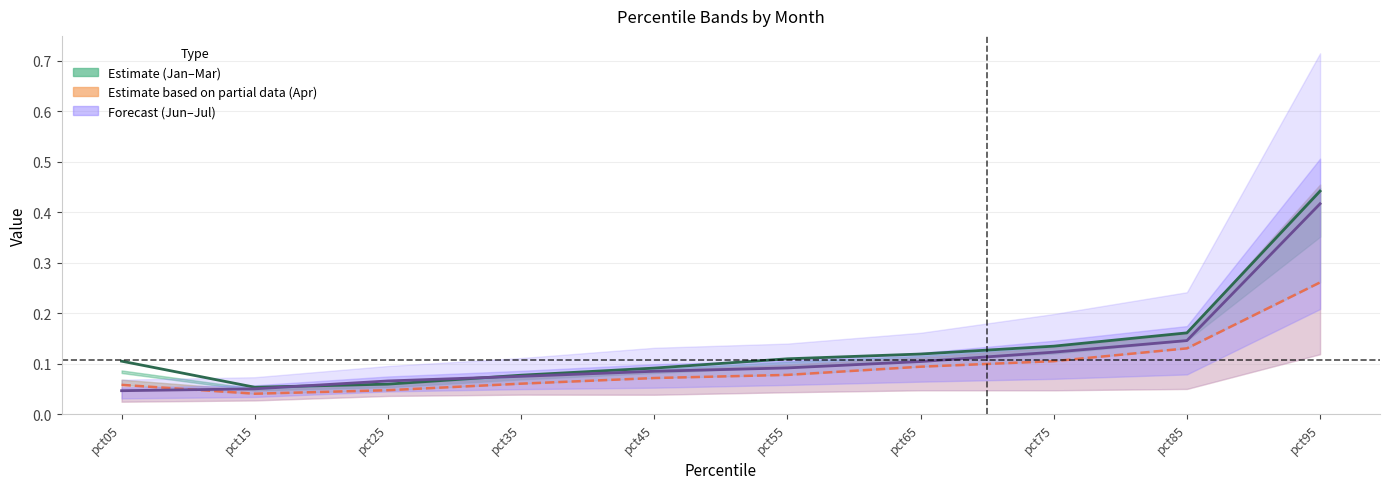

True or false: Apr line and Mar cross at least once.

False